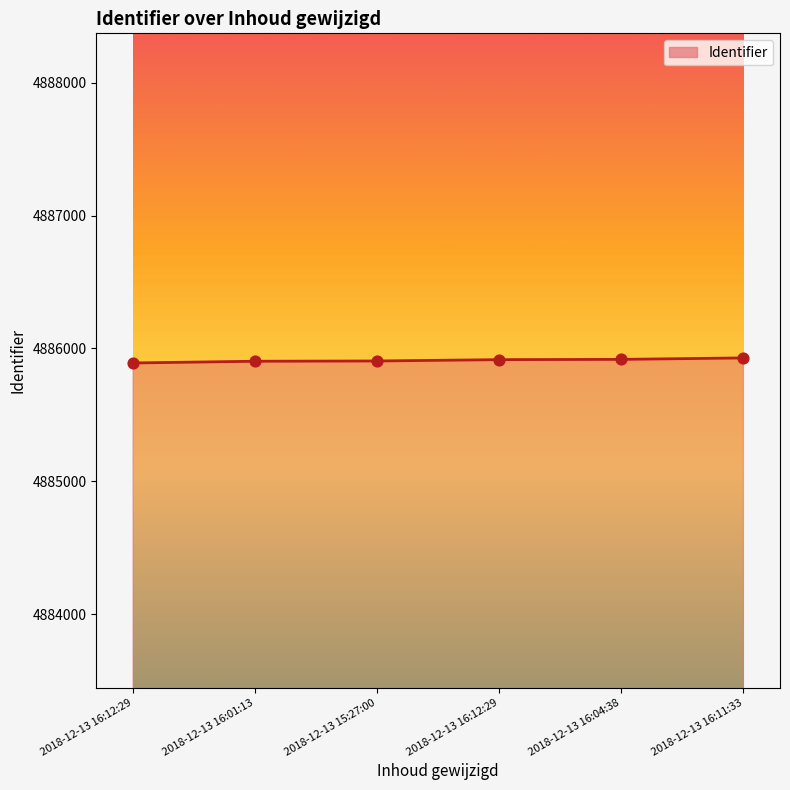

Between 2018-12-13 16:12:29 and 2018-12-13 16:12:29, which is larger?

2018-12-13 16:12:29